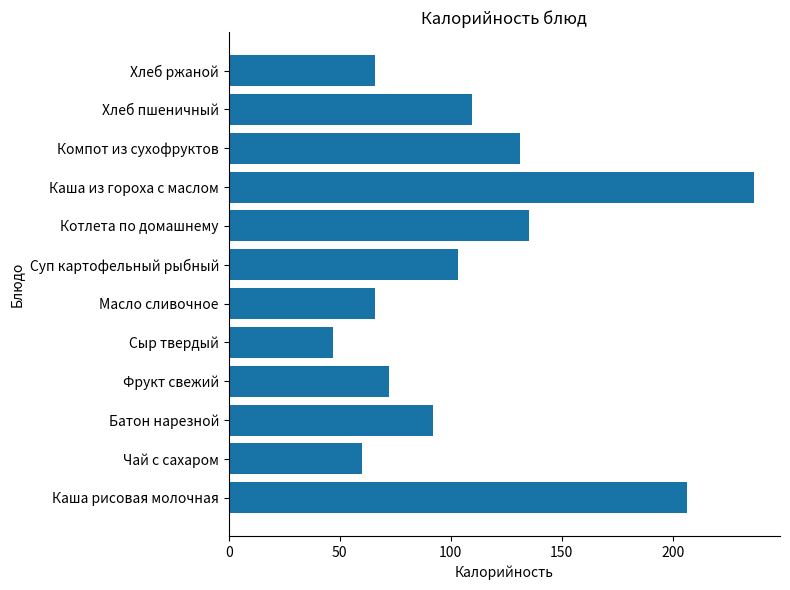

What is the difference between the second highest and second lowest values?

146.4